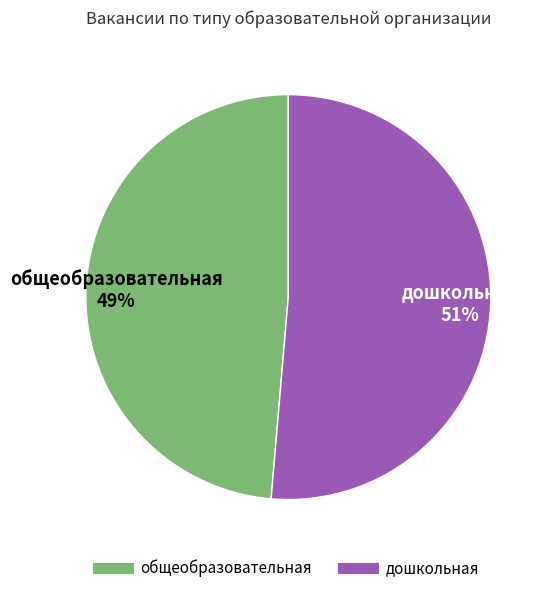

To the nearest percent, what is the combined percentage of общеобразовательная and дошкольная?

100%